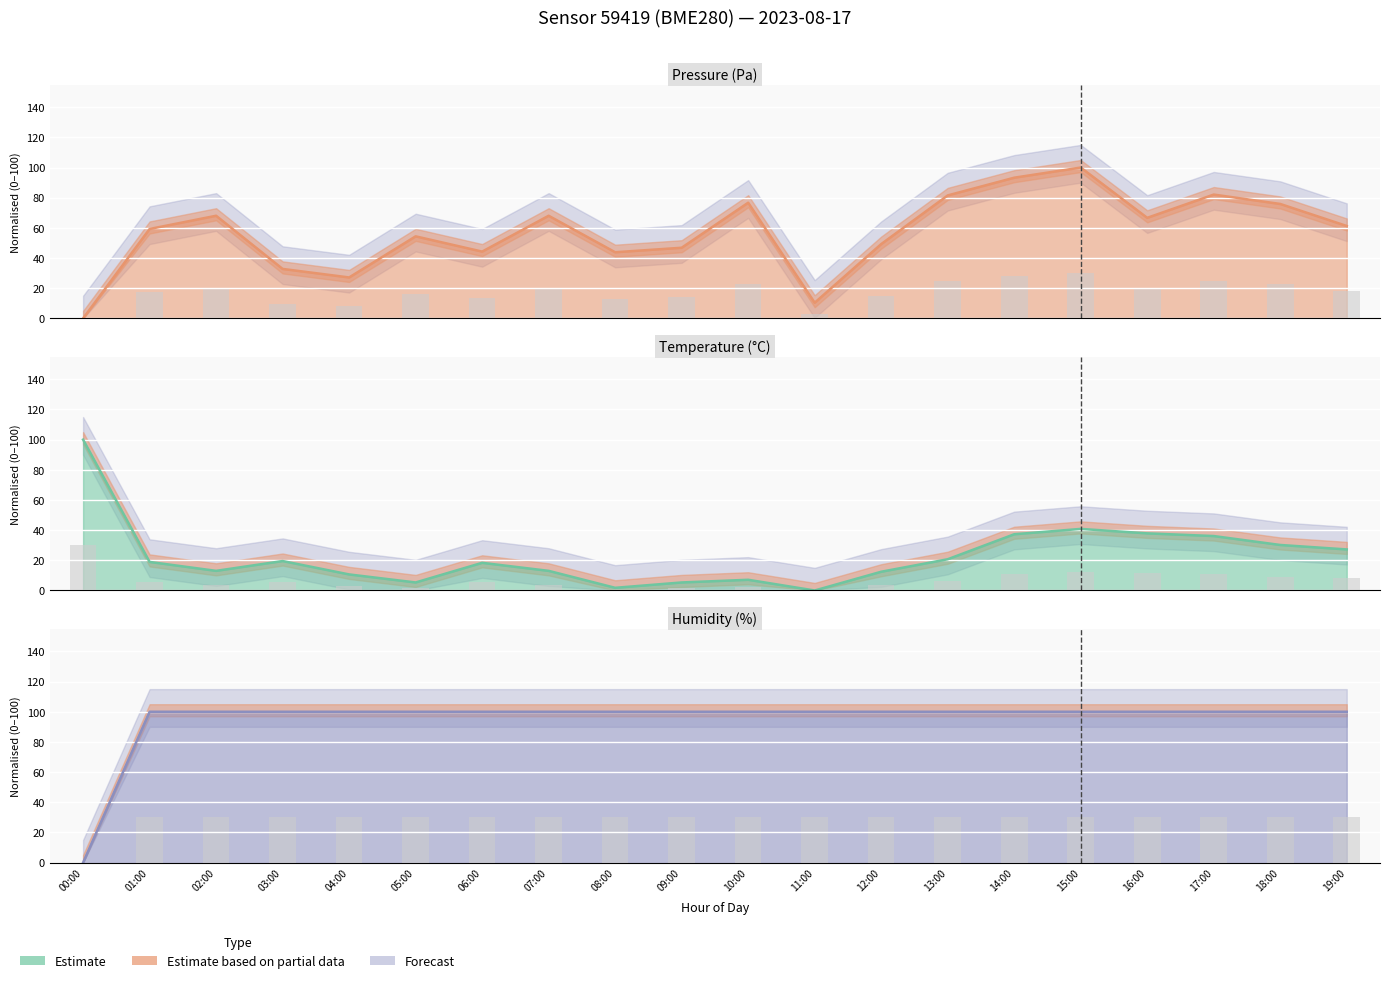

Rank the series at 06:00 from lowest to highest value.

temperature, pressure, humidity